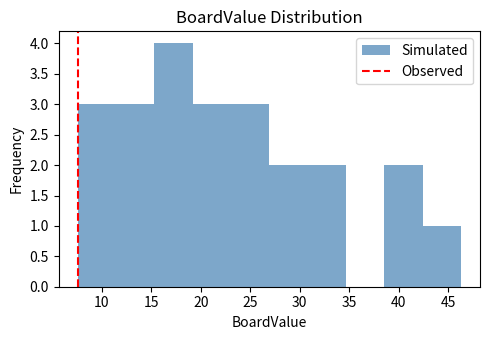

Reading left to right, list every bar in this chart as the range it spans on the x-axis followed by its height. Neither the bar edges nor the heights are printed on the chart, so give them approximately, as read against the axes.

7.5 to 11.5: 3
11.5 to 15.5: 3
15.5 to 19.0: 4
19.0 to 23.0: 3
23.0 to 27.0: 3
27.0 to 31.0: 2
31.0 to 34.5: 2
34.5 to 38.5: 0
38.5 to 42.5: 2
42.5 to 46.5: 1